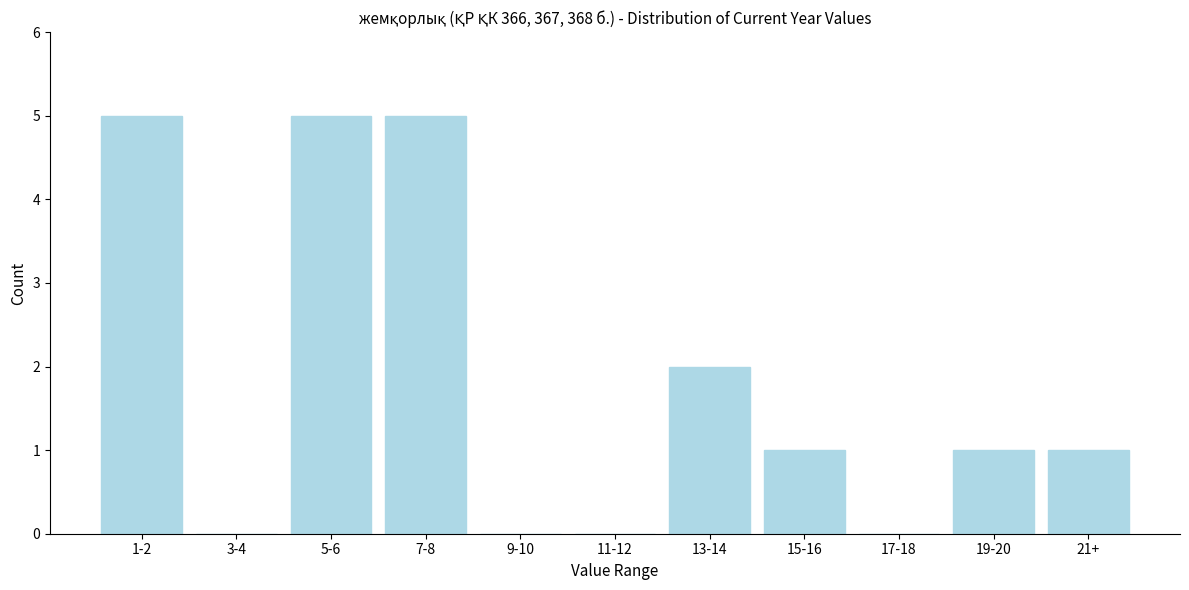

Reading left to right, list all the values displayed in this chart.

1-2=5	3-4=0	5-6=5	7-8=5	9-10=0	11-12=0	13-14=2	15-16=1	17-18=0	19-20=1	21+=1